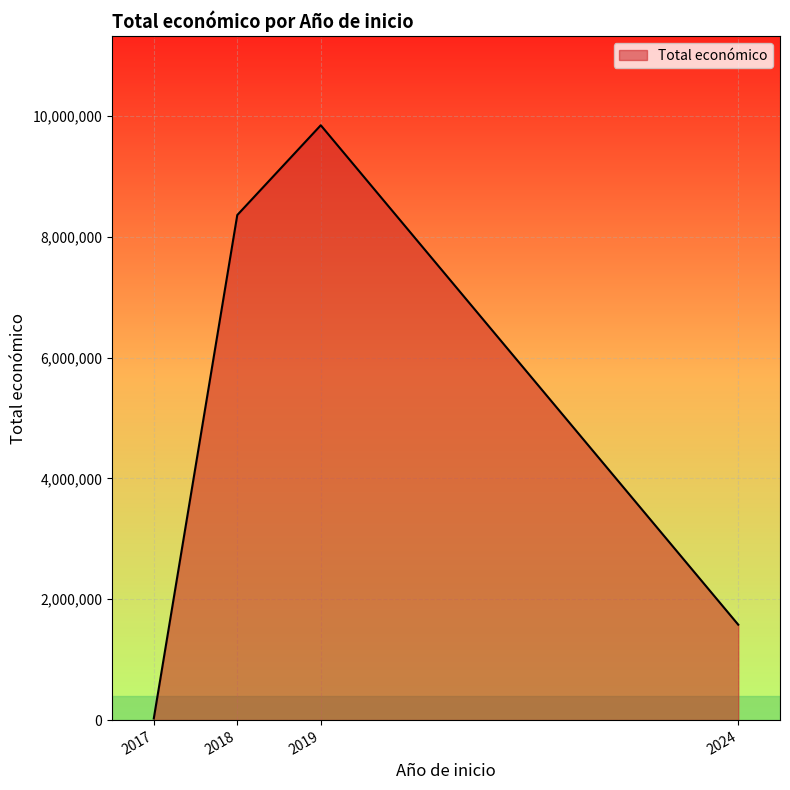

What is the difference between the maximum and minimum values?

9820937